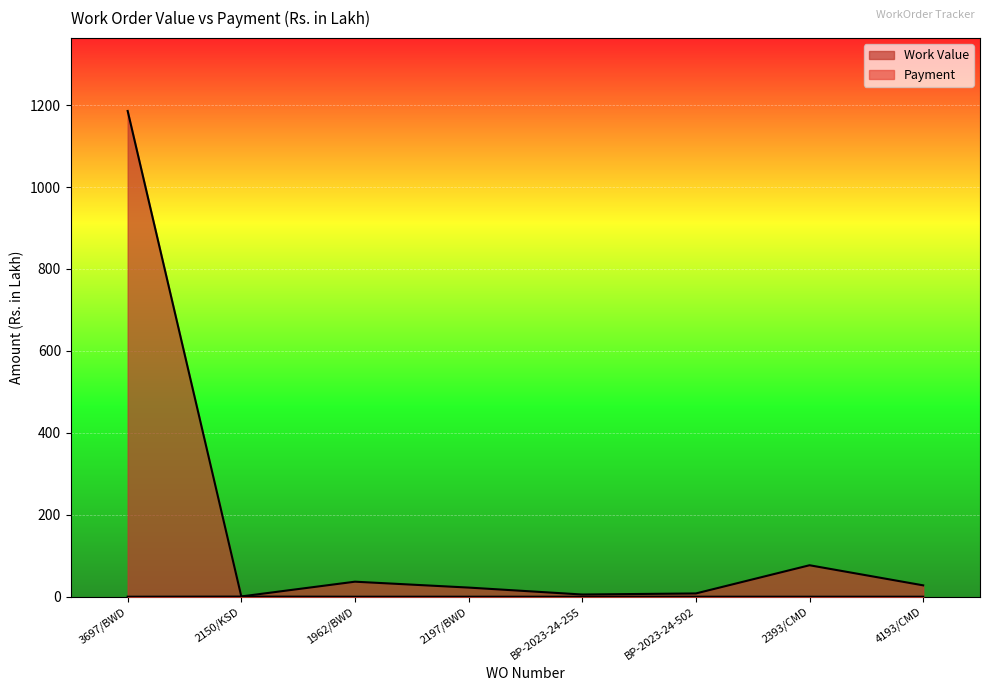

At which category is the sum across all series the highest?

3697/BWD